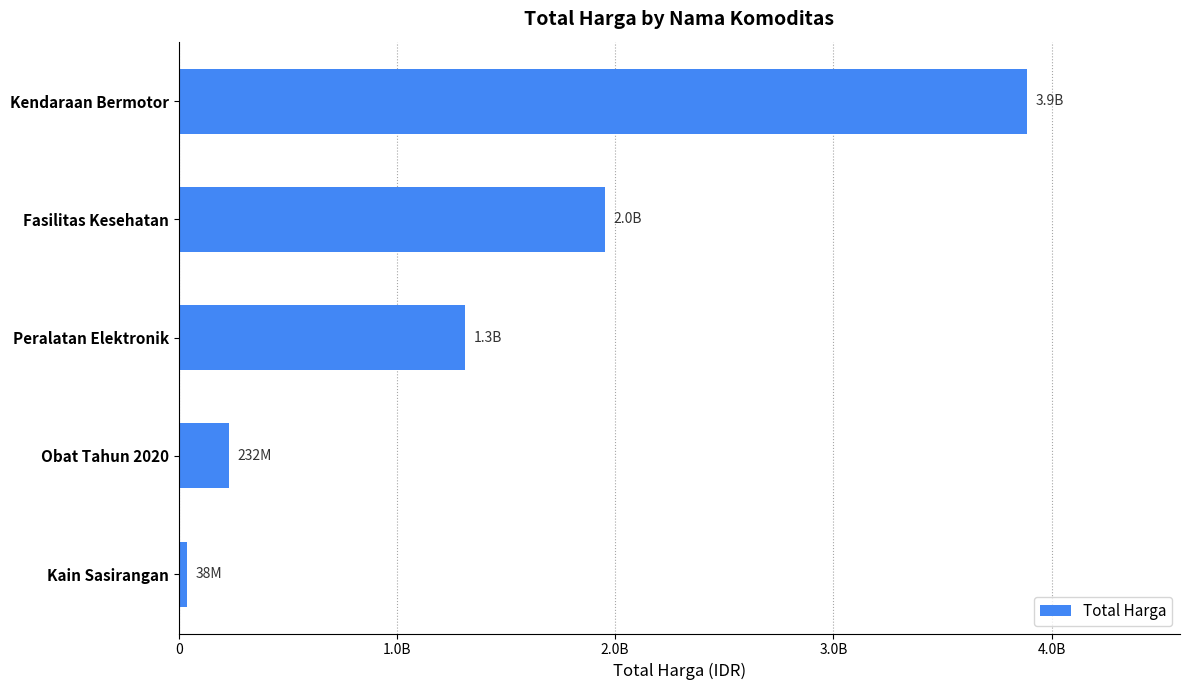

What is the sum of all values?

7422863010